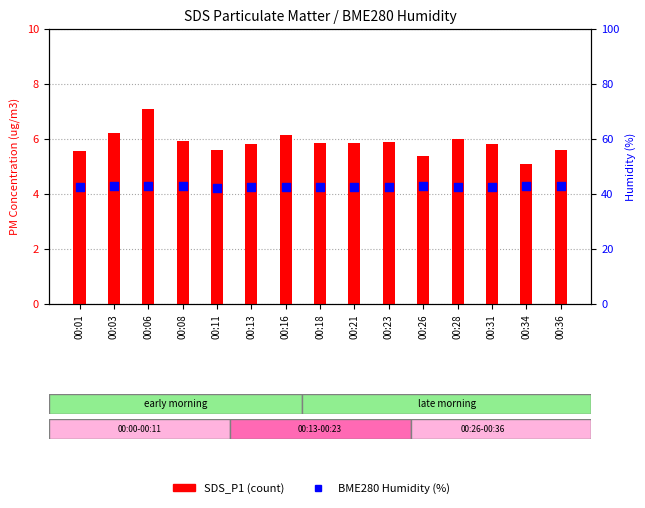

What is the total value across all series at 00:36?

48.3